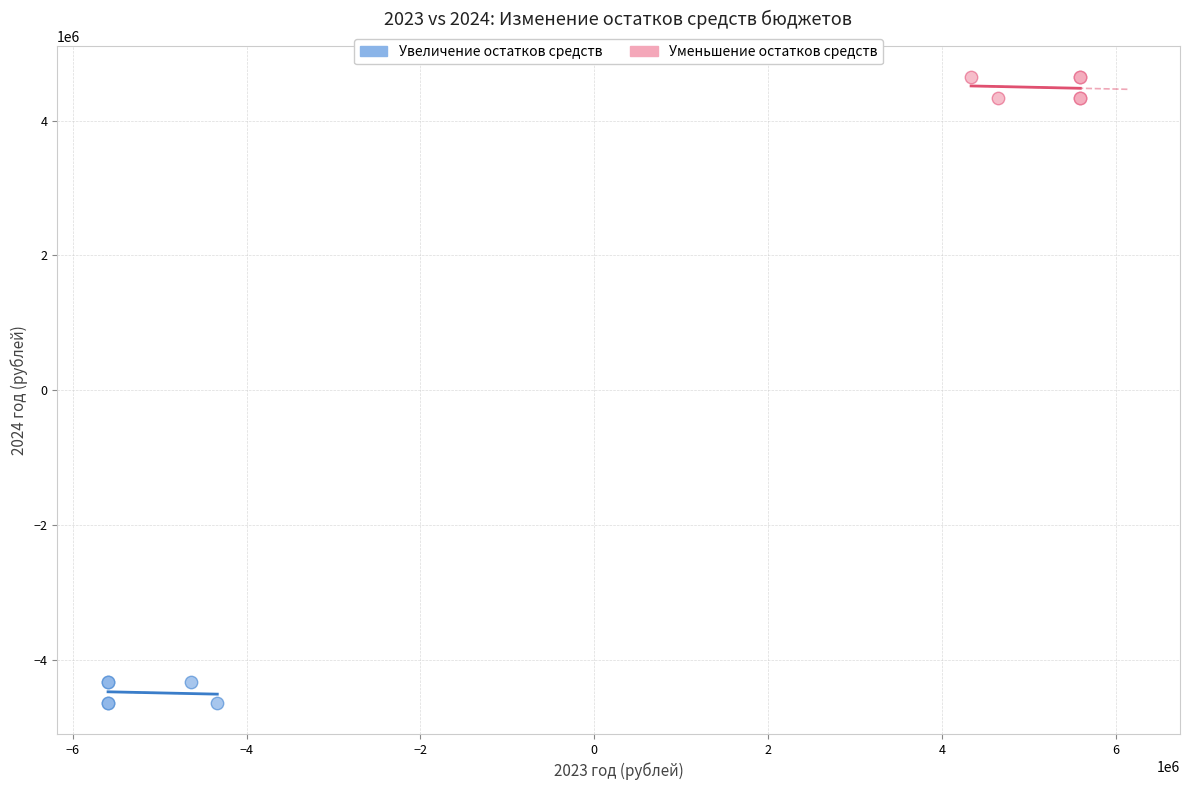

Which series contains the highest Y value?

Уменьшение остатков средств